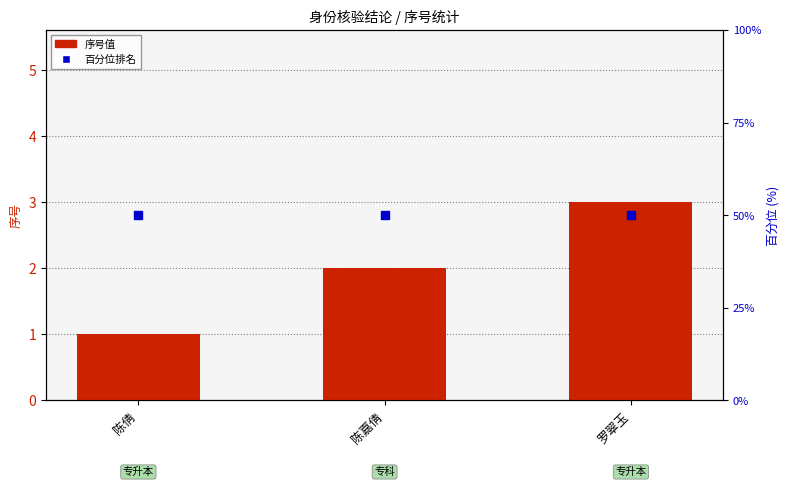

Which series reaches the minimum Y coordinate?

序号